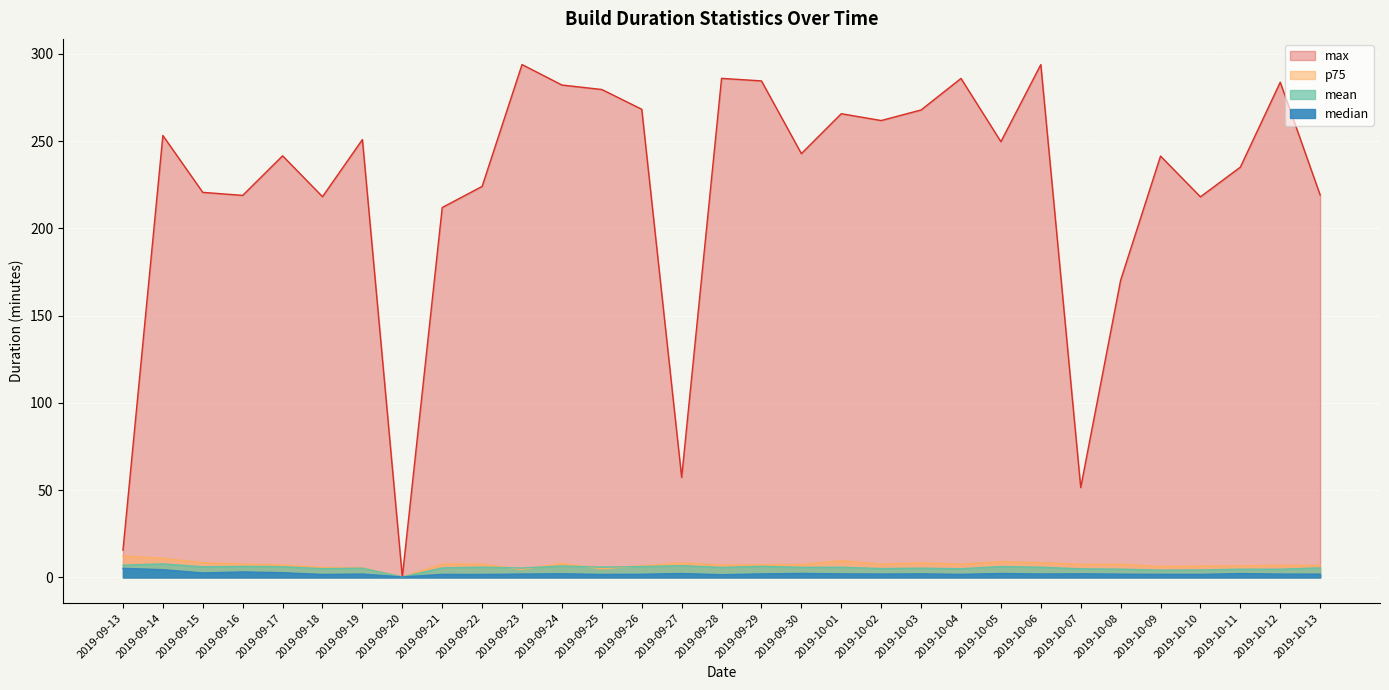

Reading left to right, transcribe all the data shown in this chart.

median: 5.2	4.4	2.6	3.1	2.7	1.7	1.9	0.3	1.7	1.7	1.9	2.1	1.7	1.8	2.2	1.6	2.0	2.3	2.0	1.9	2.0	1.8	2.3	1.9	2.1	1.9	1.8	1.7	2.2	1.9	1.9
mean: 7.0	7.8	6.1	6.3	6.2	5.0	5.3	0.3	5.4	5.9	5.4	6.6	5.9	6.3	6.7	5.7	6.4	5.8	5.8	5.1	5.3	5.0	6.2	5.8	4.9	4.7	4.2	4.3	4.7	4.7	5.5
p75: 12.2	10.9	8.4	7.7	7.1	5.7	5.5	0.3	7.6	7.6	4.6	8.0	5.0	6.7	8.3	7.1	7.3	7.4	9.5	7.5	8.3	7.6	9.0	8.4	7.5	7.5	6.2	6.5	6.6	6.9	6.9
max: 15.6	253.2	220.6	218.9	241.6	218.2	250.9	0.3	211.9	224.1	293.9	282.1	279.6	268.2	57.3	286.0	284.5	242.8	265.7	261.8	267.8	285.9	249.7	293.8	51.5	170.3	241.4	218.1	235.1	283.7	219.1